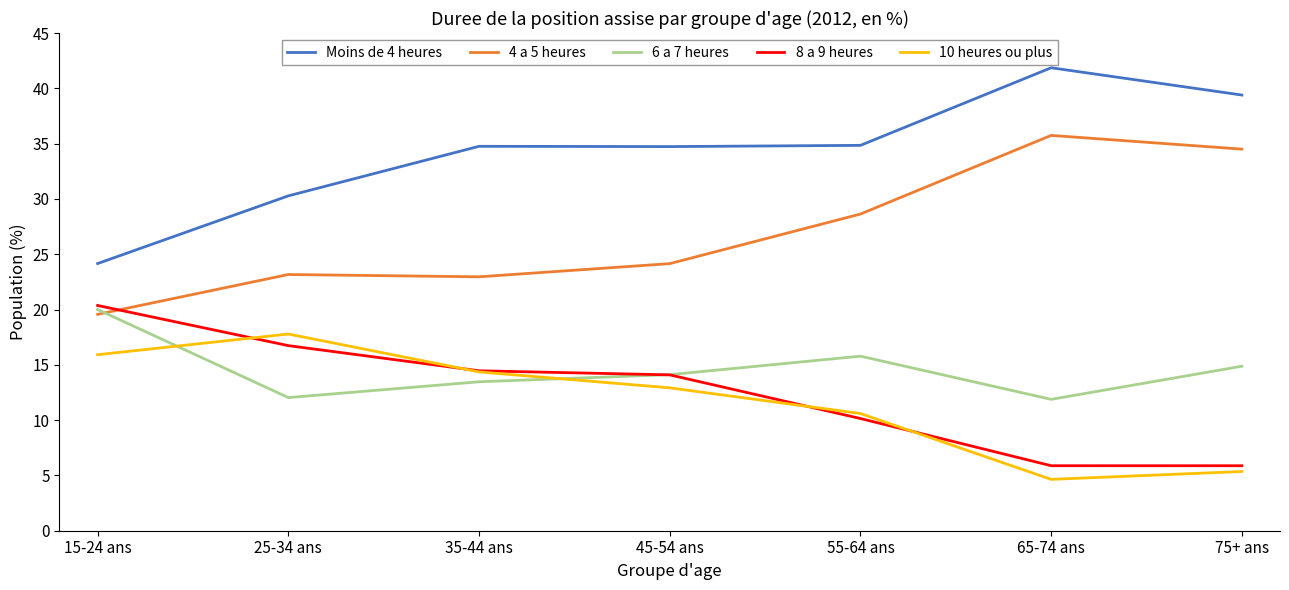

Is it true that 4 a 5 heures equals 51.4 at 75+ ans?

False